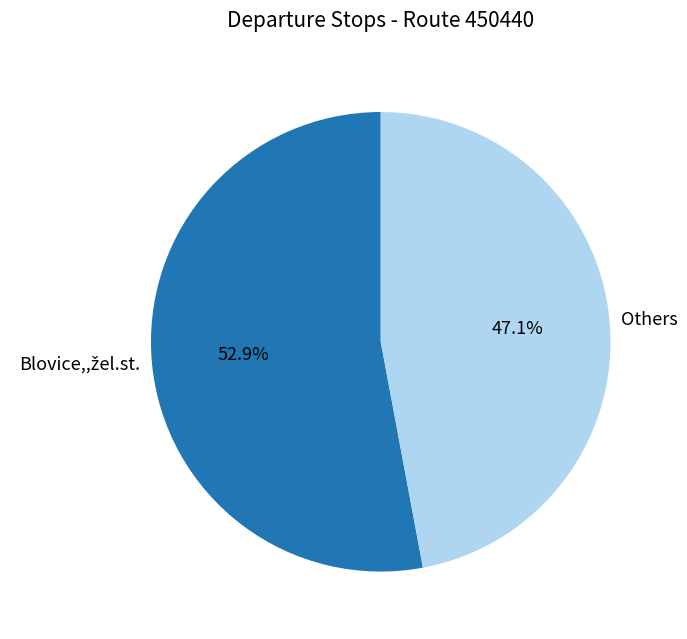

Which category has the smallest portion of the pie?

Others